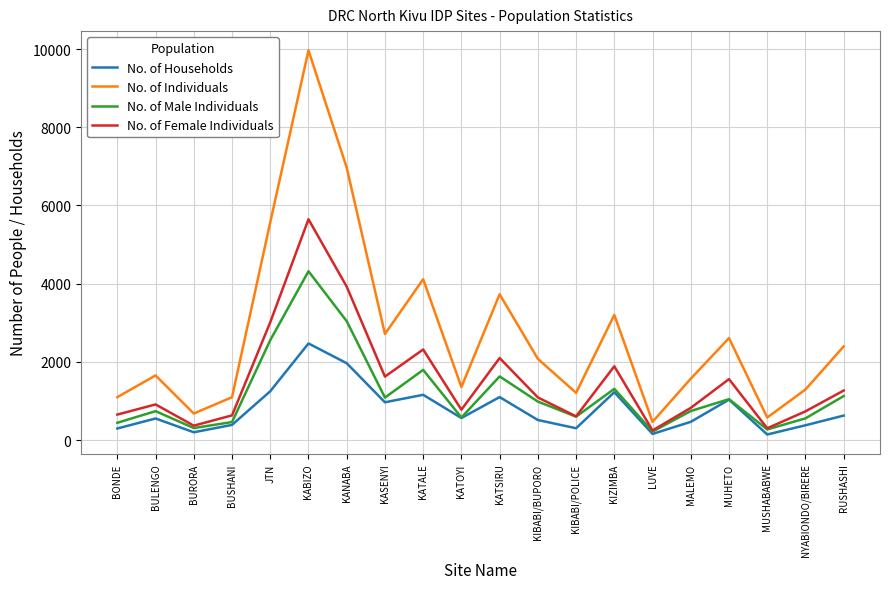

Between KANABA and MALEMO, which series saw the biggest shift?

No. of Individuals